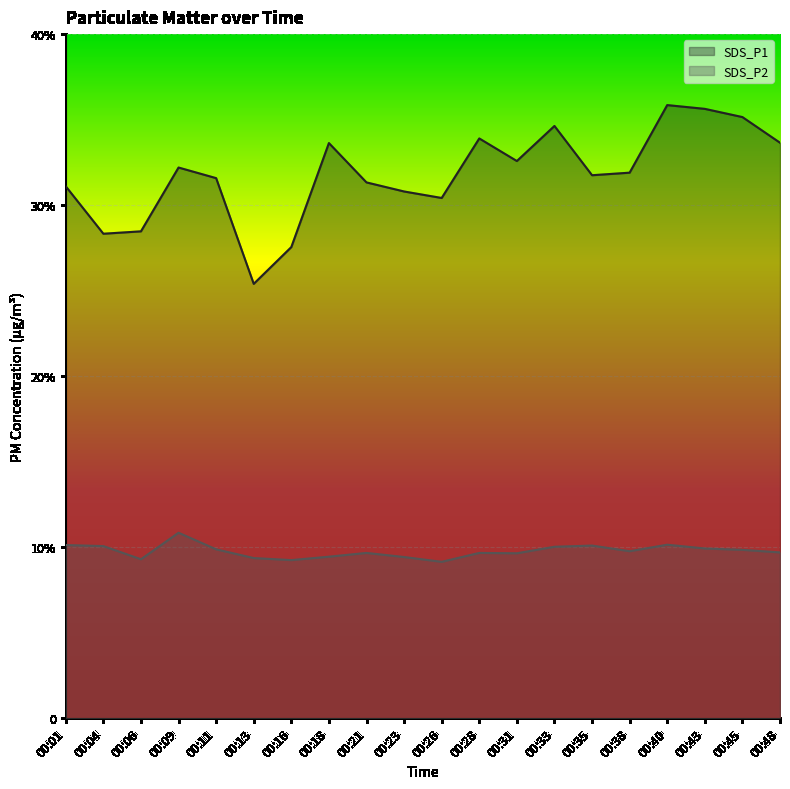

What is the sum of the SDS_P2 values at 00:21 and 00:28?

19.3